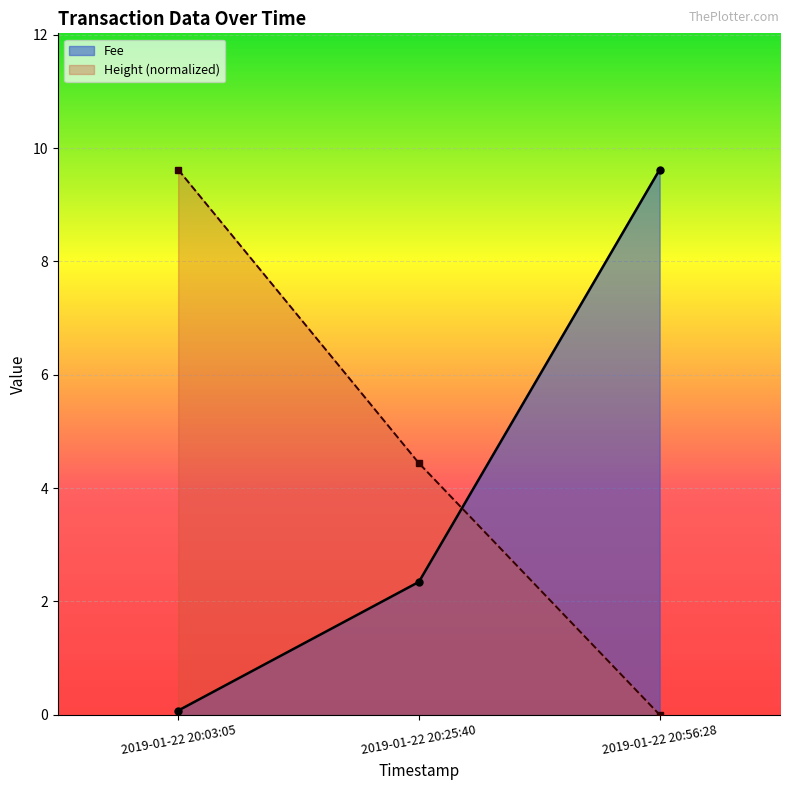

What is the minimum value for Fee?

0.1